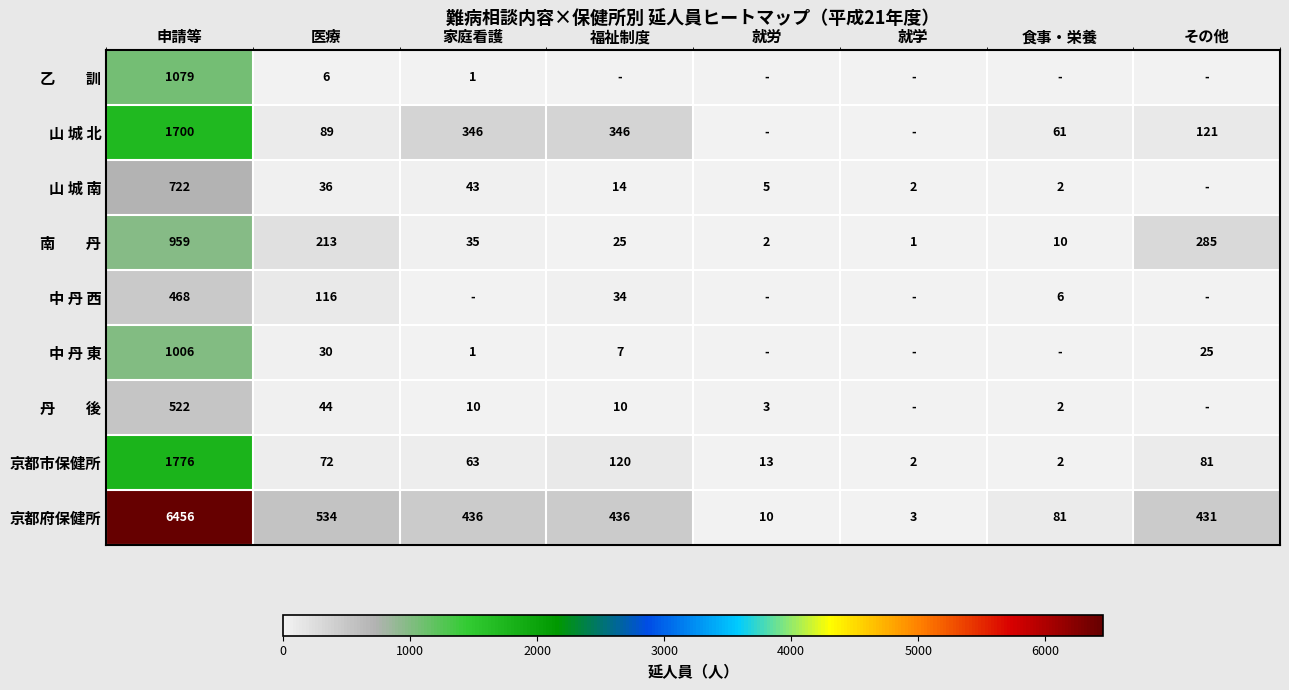

At which label does 京都府保健所 first exceed 436?

申請等